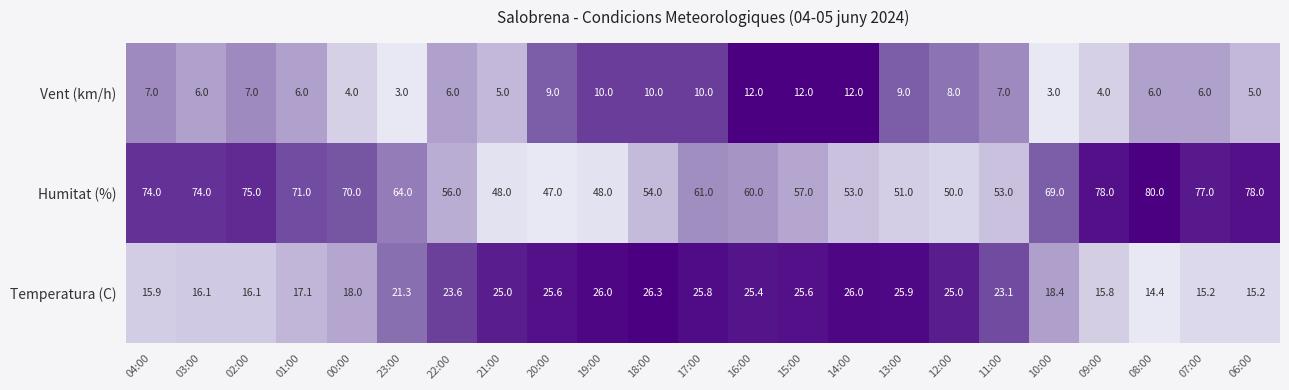

The Humitat (%) series shows 30.1 at 13:00. True or false?

False